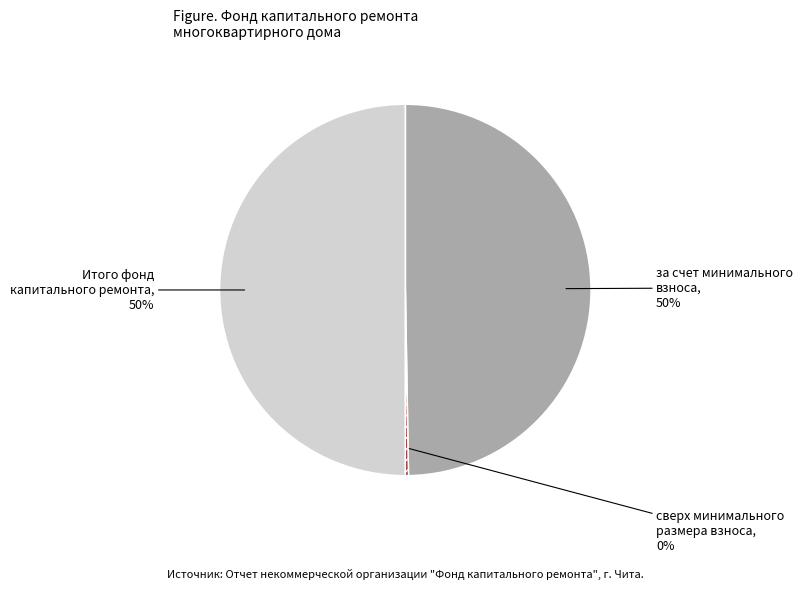

To the nearest percent, what is the difference between the largest and smallest slice percentages?

50%